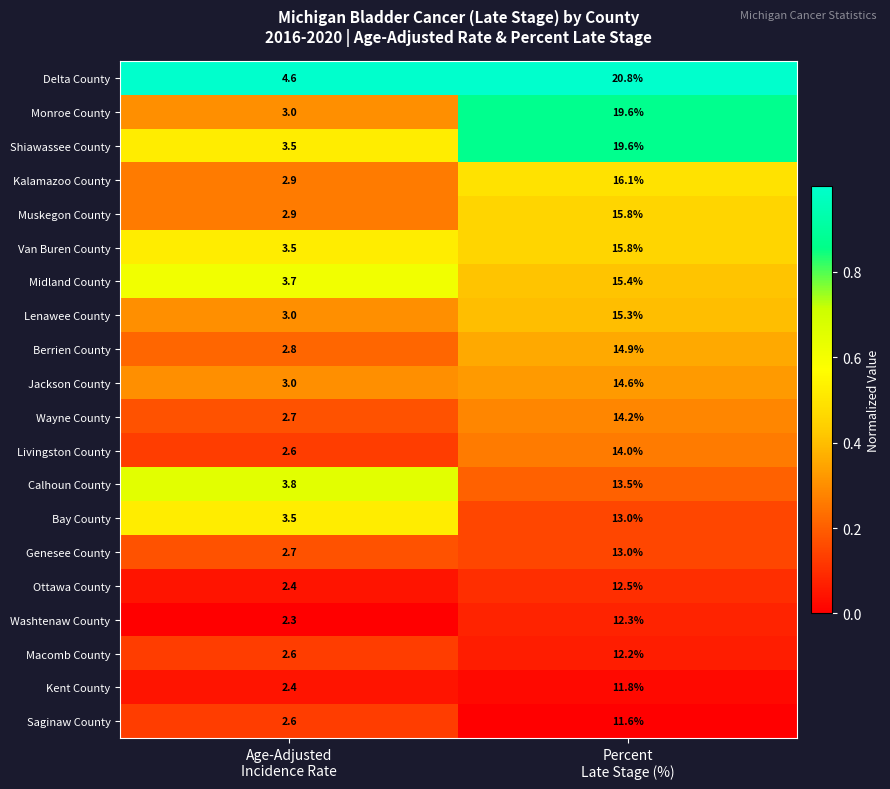

What is the minimum value for Muskegon County?

2.9